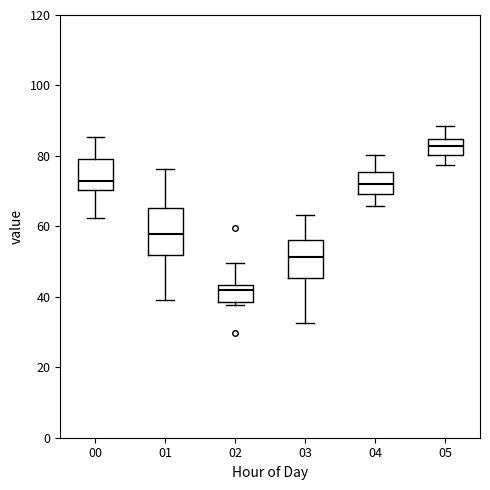

Reading left to right, read every box against the y-axis: the position of its median line, the range the box covers, and the ends of its whiskers. The values are not printed on the chart, so give them approximately, as read against the axis.

00: median 72, box 70 to 80, whiskers 62 to 86
01: median 58, box 52 to 66, whiskers 40 to 76
02: median 42, box 38 to 44, whiskers 38 (just below the box's lower edge) to 50
03: median 52, box 46 to 56, whiskers 32 to 64
04: median 72, box 70 to 76, whiskers 66 to 80
05: median 82, box 80 to 84, whiskers 78 to 88